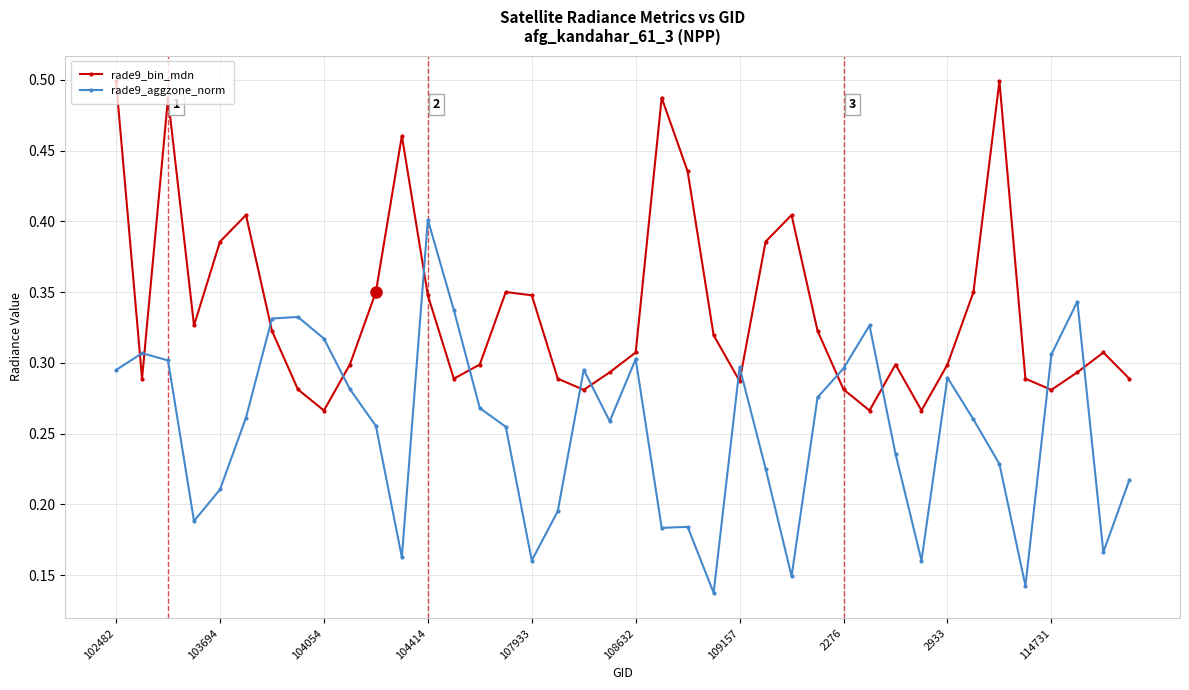

Which series has the largest total across all categories?

rade9_bin_mdn